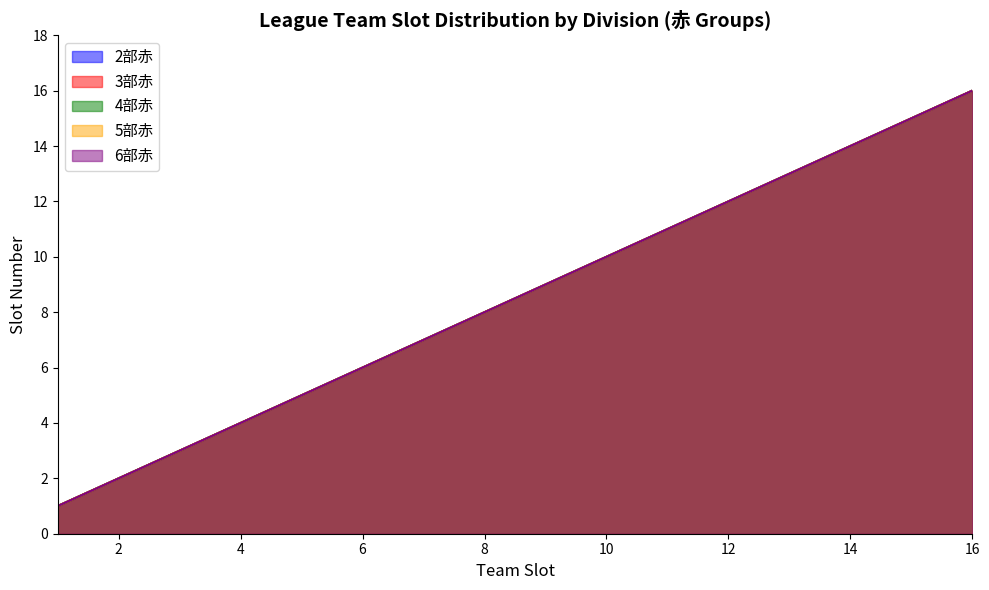

How many values in the 5部赤 series exceed 9?

7